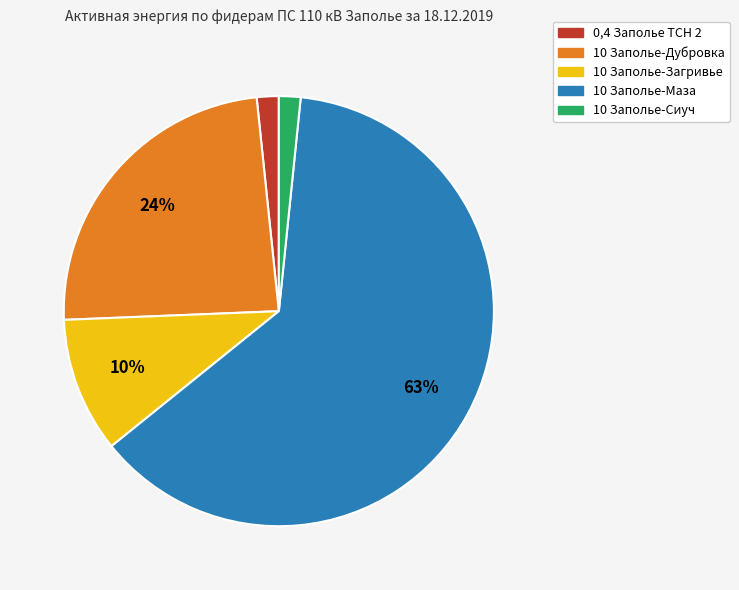

Is it true that 10 Заполье-Загривье is 4% of the pie?

False